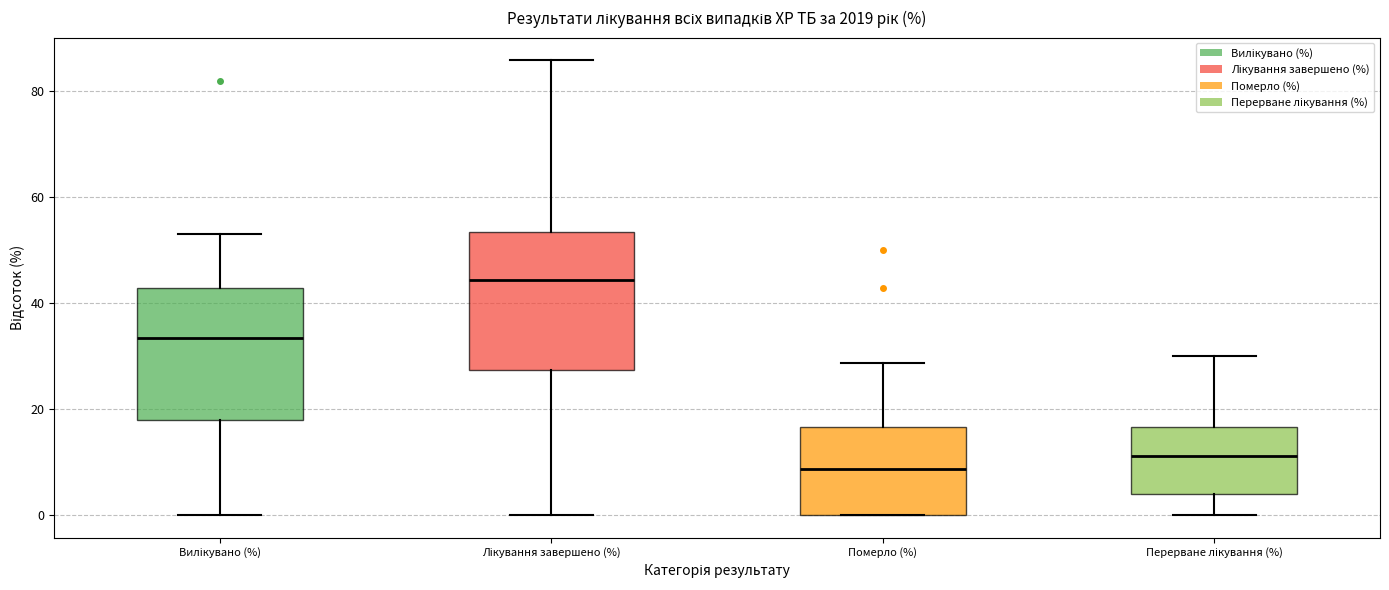

Which box's median line is the lowest?

Померло (%)